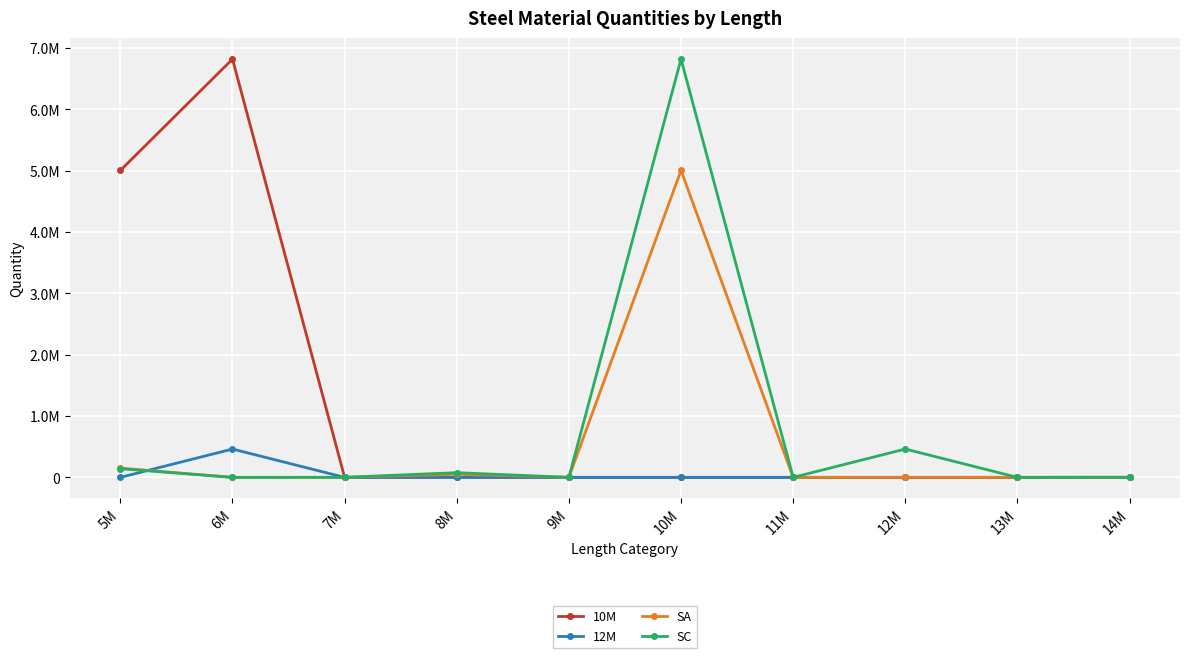

What is the average value of the SC series?

750095